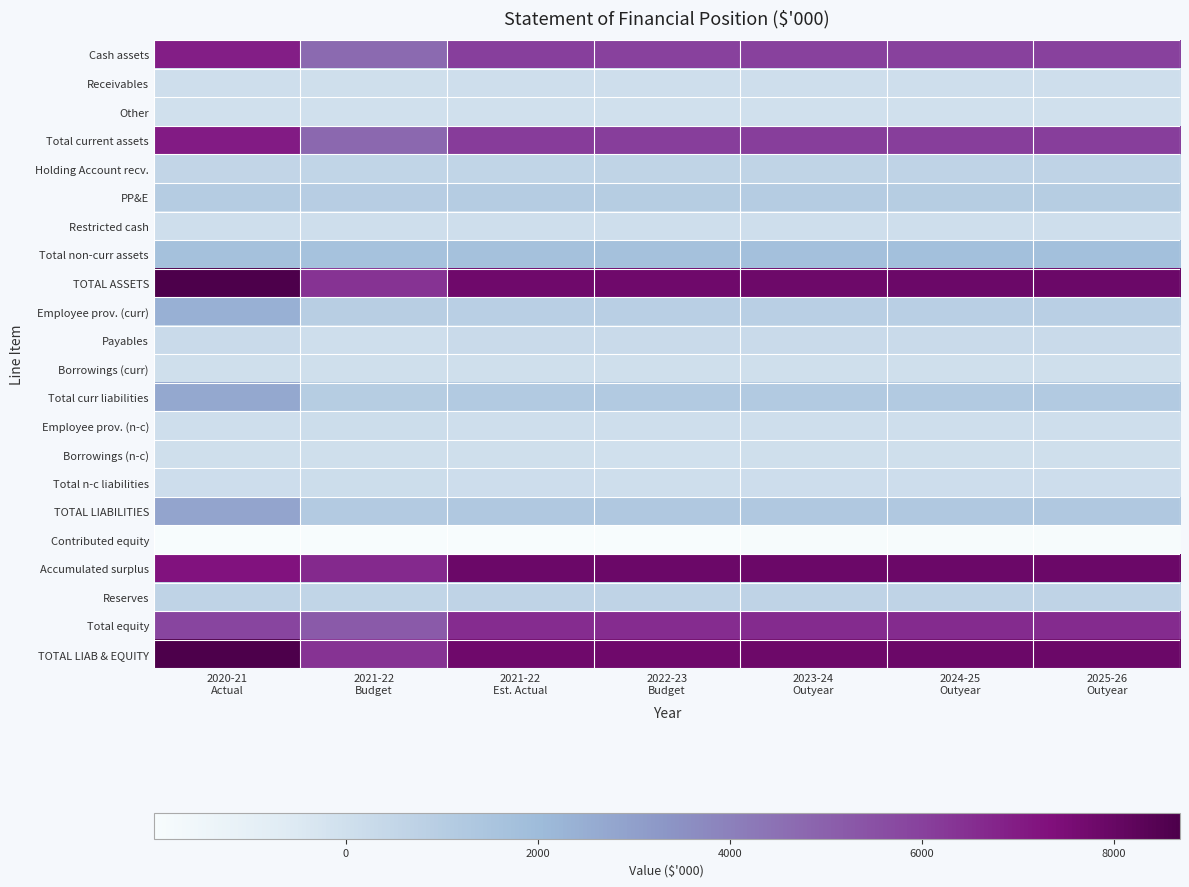

What is the maximum value shown in the chart?

8686